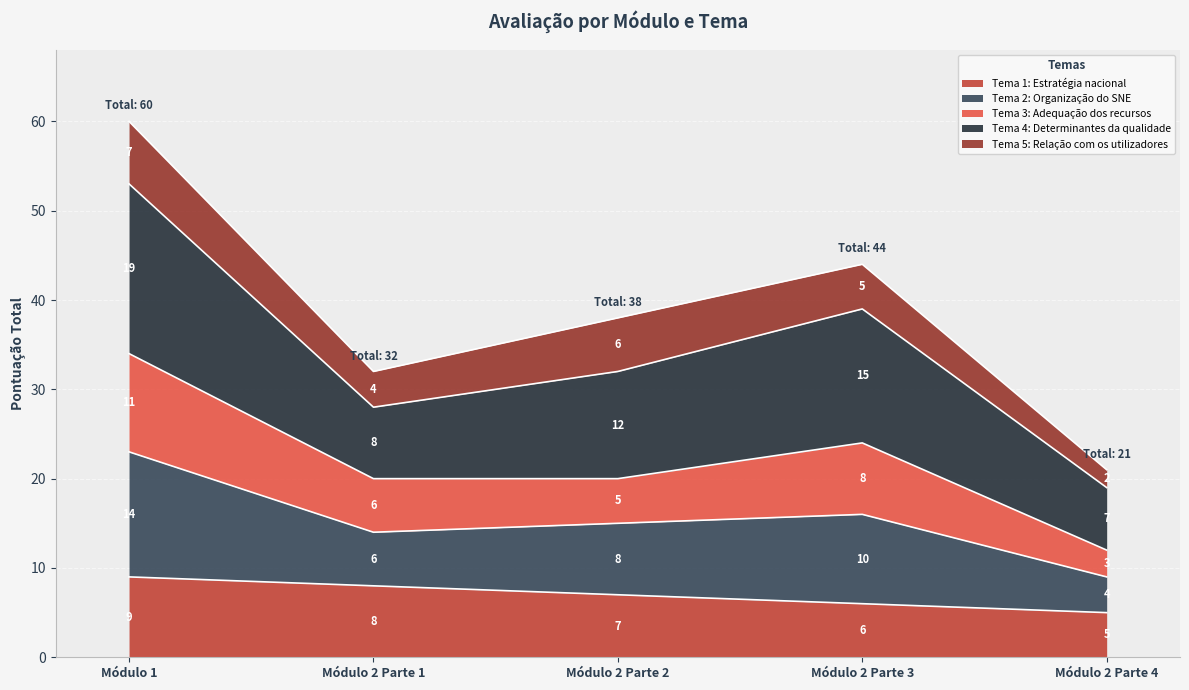

What is the lowest value of the Tema 1: Estratégia nacional series?

5